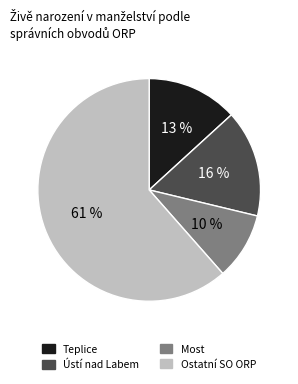

How many segments does this pie chart have?

4